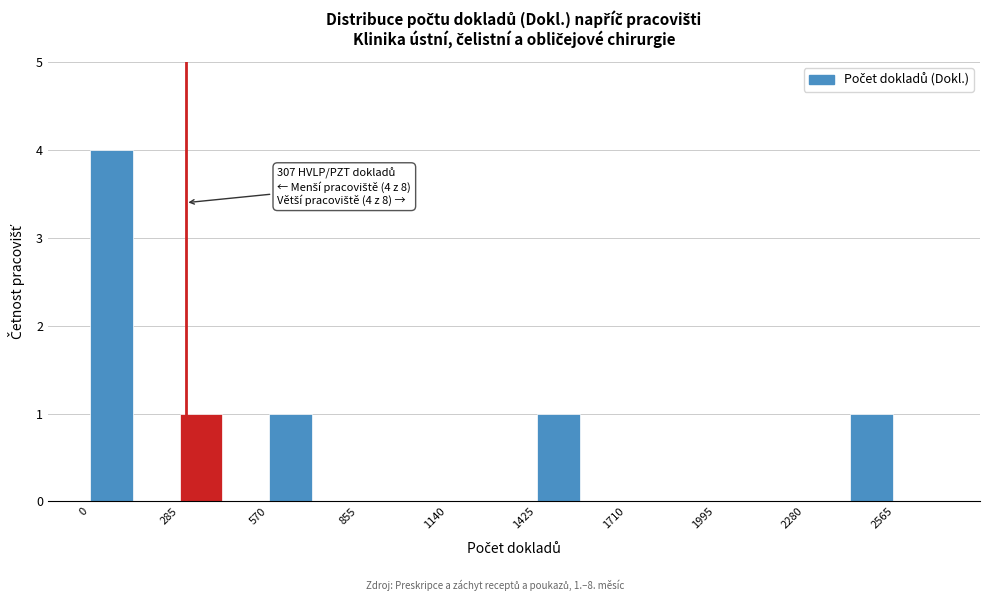

Around what value on the x-axis is the tallest bar? Give the approximate position of its centre, as read against the axis.

50